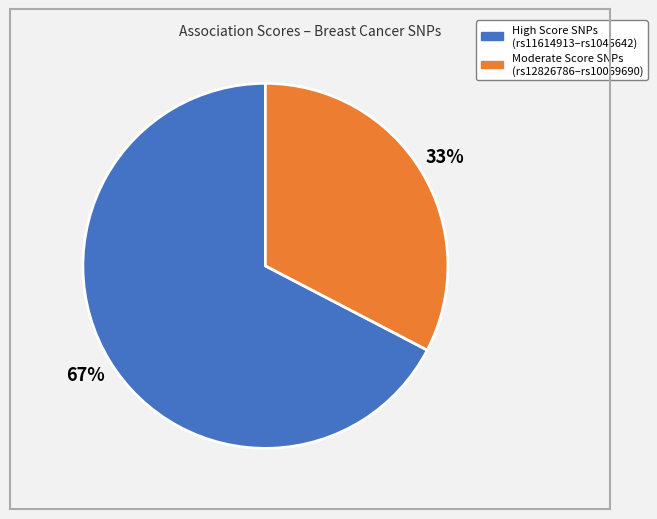

The Moderate Score SNPs (rs12826786–rs10069690) slice represents 26% of the pie. True or false?

False